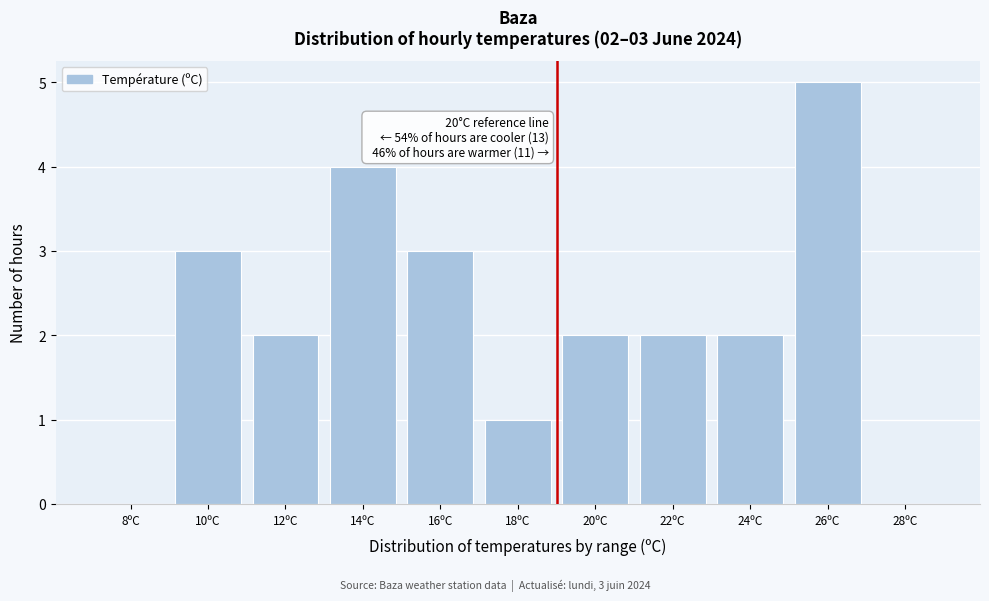

Reading right to left, extract all data points from this chart.

28ºC=0	26ºC=5	24ºC=2	22ºC=2	20ºC=2	18ºC=1	16ºC=3	14ºC=4	12ºC=2	10ºC=3	8ºC=0